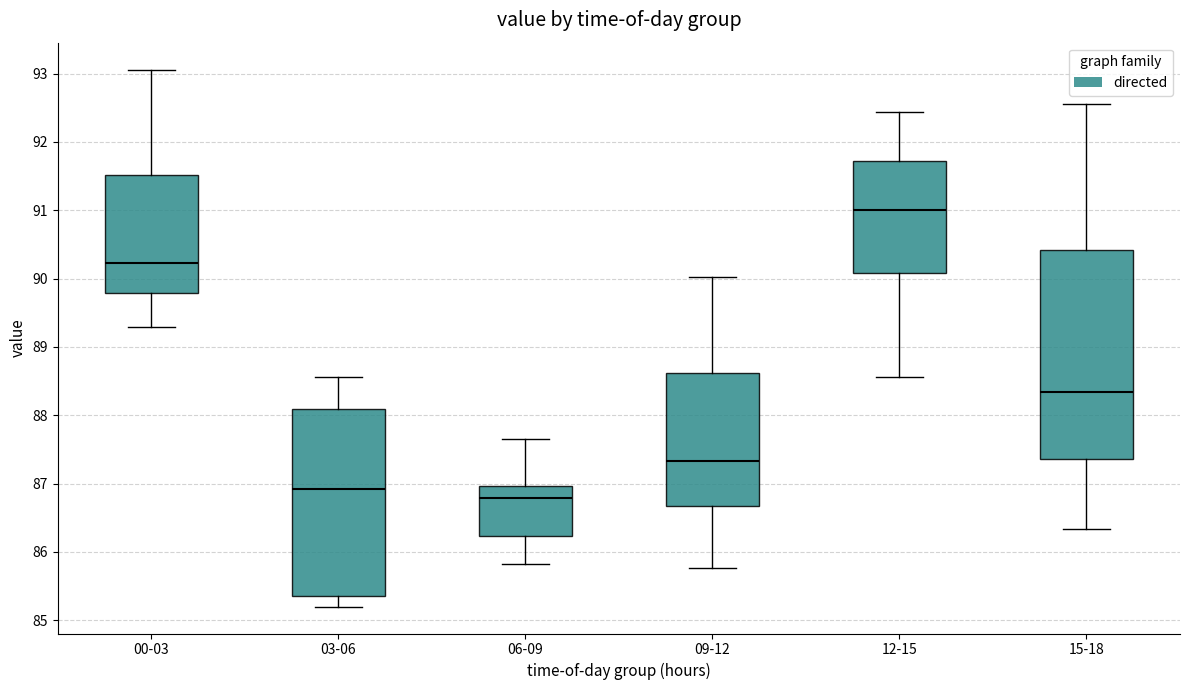

Reading left to right, read every box against the y-axis: the position of its median line, the range the box covers, and the ends of its whiskers. The values are not printed on the chart, so give them approximately, as read against the axis.

00-03: median 90.2, box 89.8 to 91.5, whiskers 89.3 to 93.1
03-06: median 86.9, box 85.4 to 88.1, whiskers 85.2 to 88.6
06-09: median 86.8, box 86.2 to 87.0, whiskers 85.8 to 87.7
09-12: median 87.3, box 86.7 to 88.6, whiskers 85.8 to 90.0
12-15: median 91.0, box 90.1 to 91.7, whiskers 88.6 to 92.4
15-18: median 88.3, box 87.4 to 90.4, whiskers 86.3 to 92.6